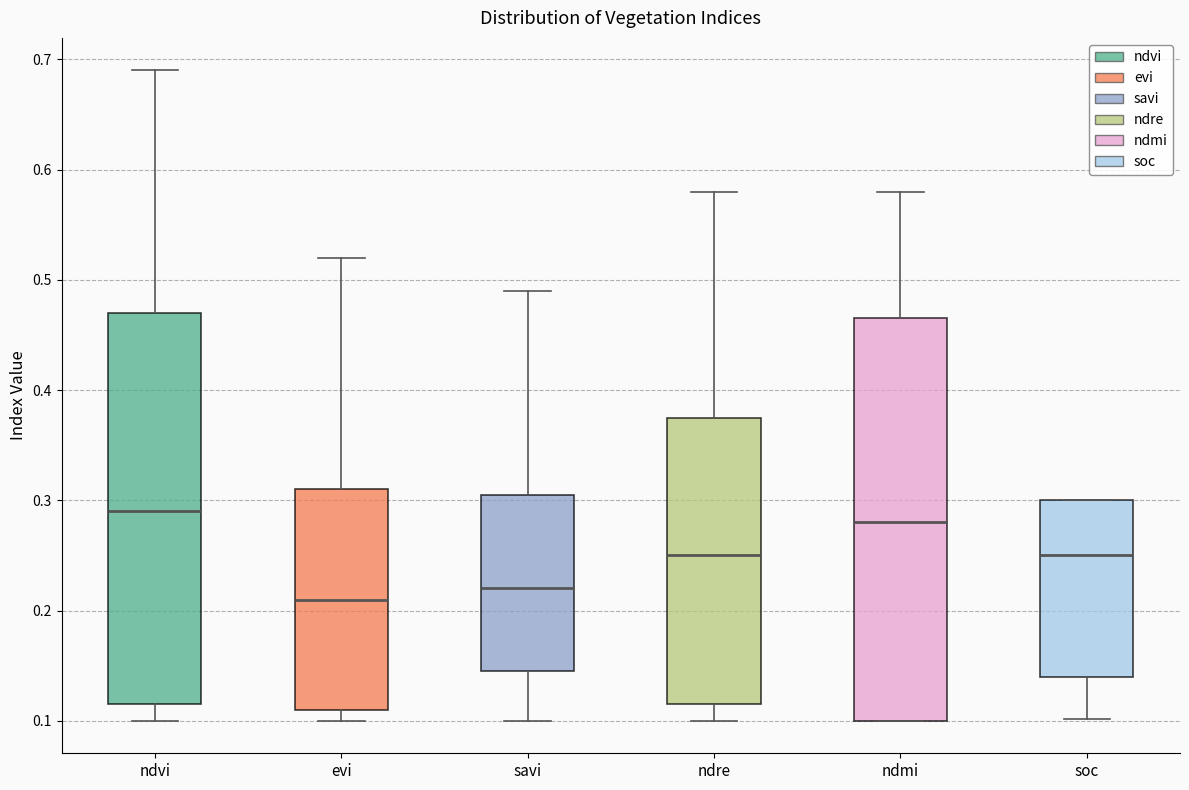

Reading left to right, transcribe this box plot: for each box, give where its median line is, the range the box spans, and where its two whiskers end, as read against the y-axis. The values are not printed on the chart, so give them approximately, as read against the axis.

ndvi: median 0.29, box 0.12 to 0.47, whiskers 0.10 to 0.69
evi: median 0.21, box 0.11 to 0.31, whiskers 0.10 to 0.52
savi: median 0.22, box 0.15 to 0.31, whiskers 0.10 to 0.49
ndre: median 0.25, box 0.12 to 0.38, whiskers 0.10 to 0.58
ndmi: median 0.28, box 0.10 to 0.47, whiskers 0.10 to 0.58
soc: median 0.25, box 0.14 to 0.30, whiskers 0.10 to 0.30